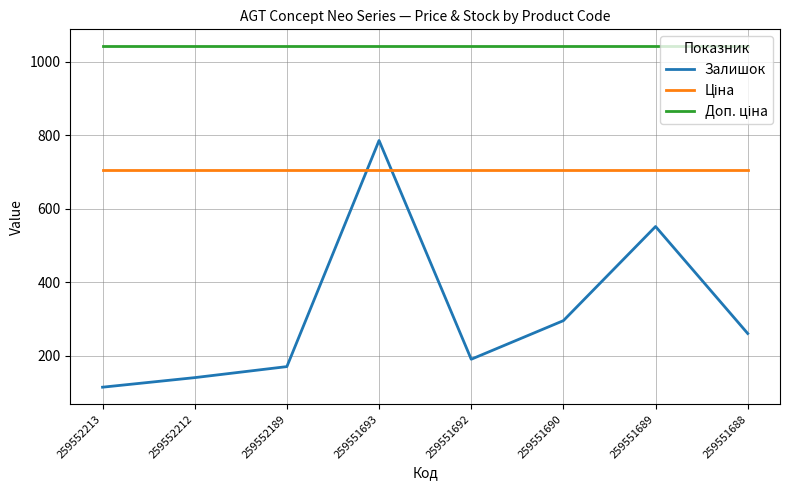

What is the difference between the Залишок values at 259551688 and 259551692?

70.0